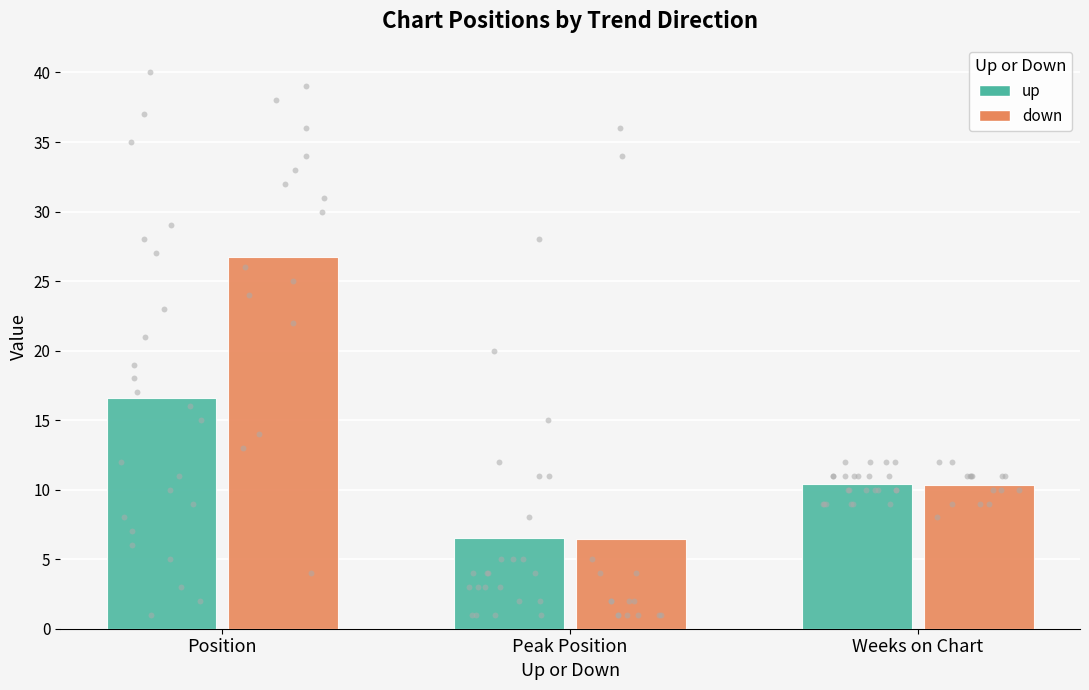

Which series has the largest total across all categories?

down